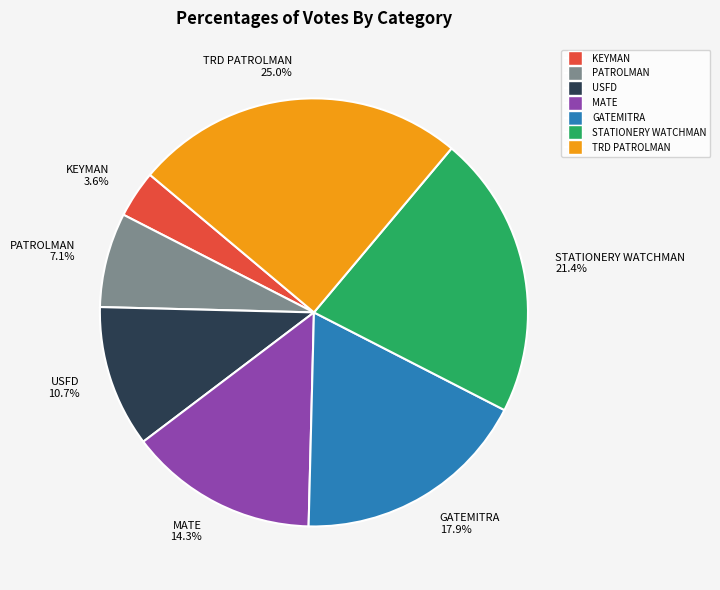

Combined, what portion of the pie is STATIONERY WATCHMAN 21.4% and USFD 10.7%?

32.1%